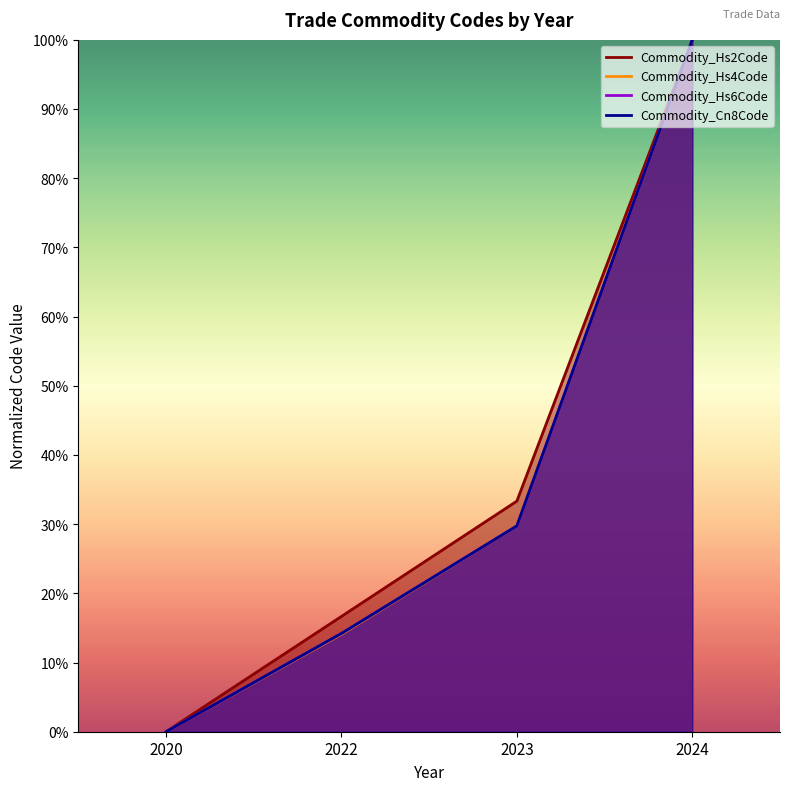

True or false: Commodity_Hs2Code and Commodity_Hs6Code intersect in this chart.

False